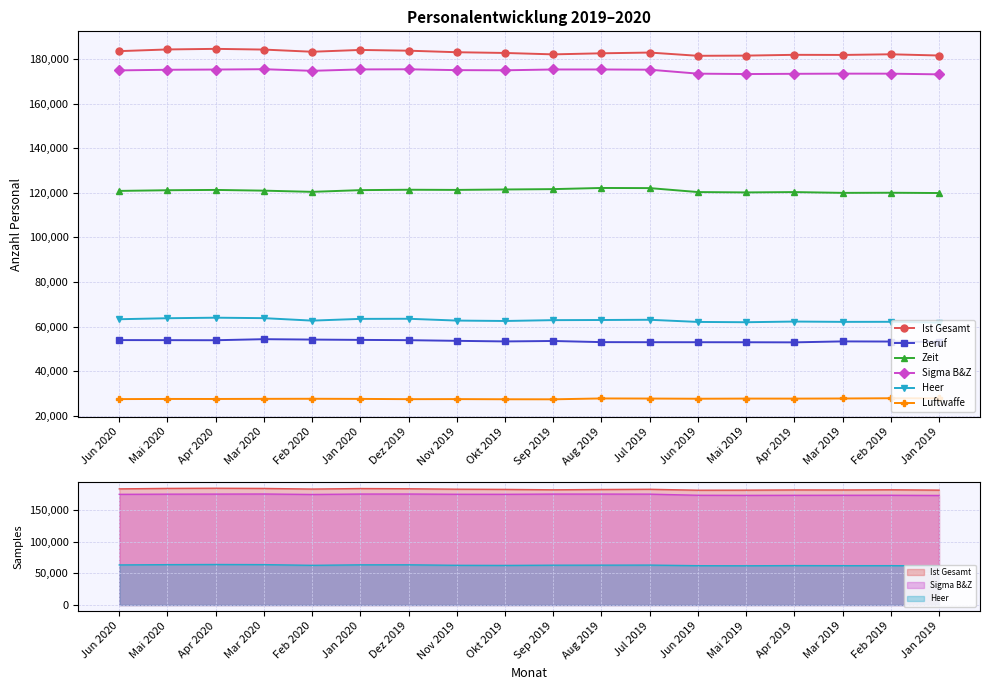

Rank the series by their maximum value, from lowest to highest.

Luftwaffe, Beruf, Heer, Zeit, Sigma B&Z, Ist Gesamt